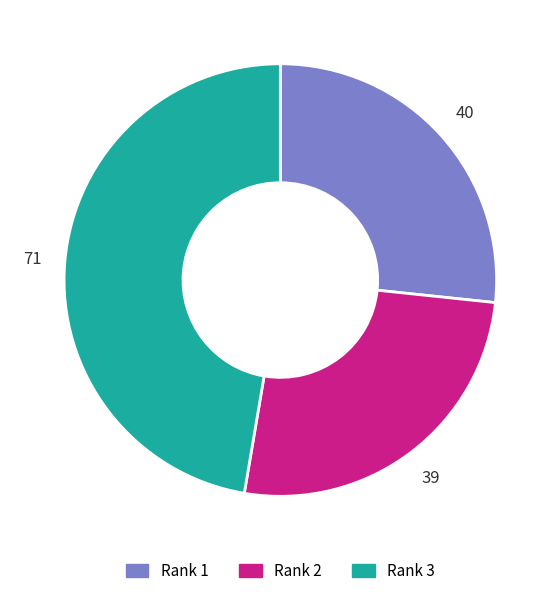

Between Rank 2 and Rank 1, which is larger?

Rank 1